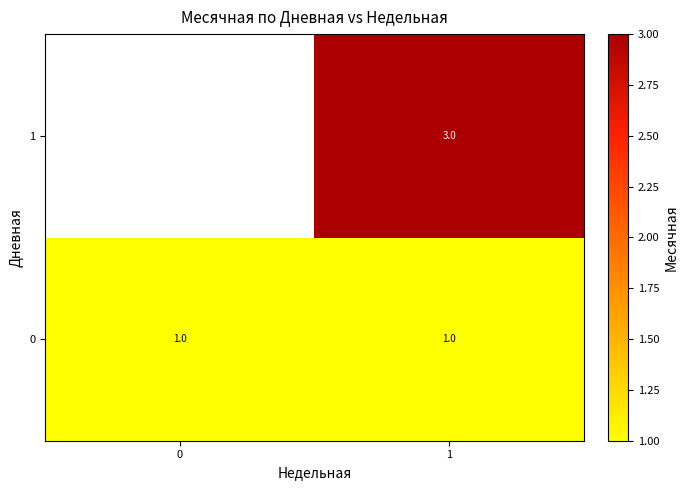

Is the value of 1 at 1 greater than the value of 0 at 0?

Yes